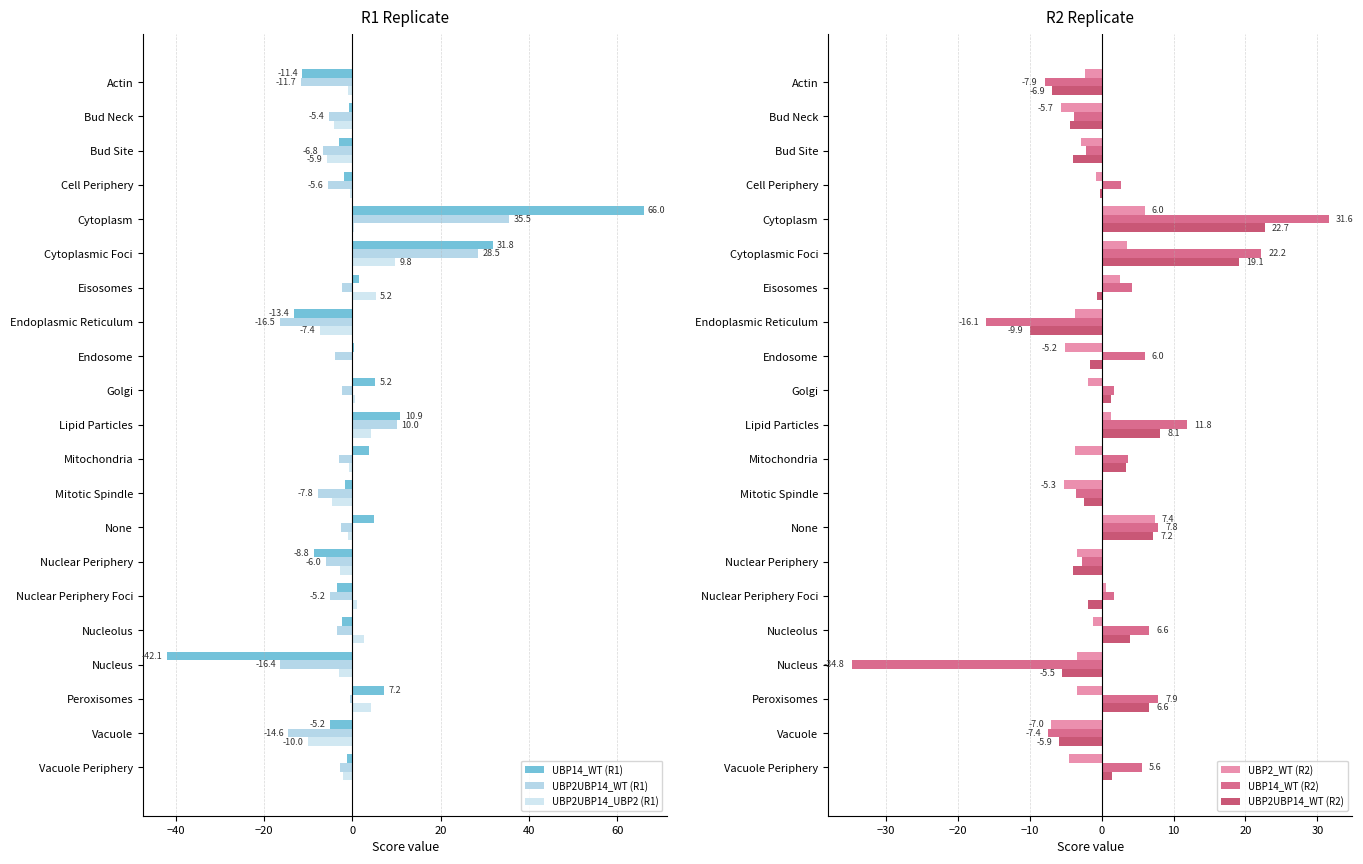

At which label does UBP14_WT (R2) reach its peak?

Cytoplasm